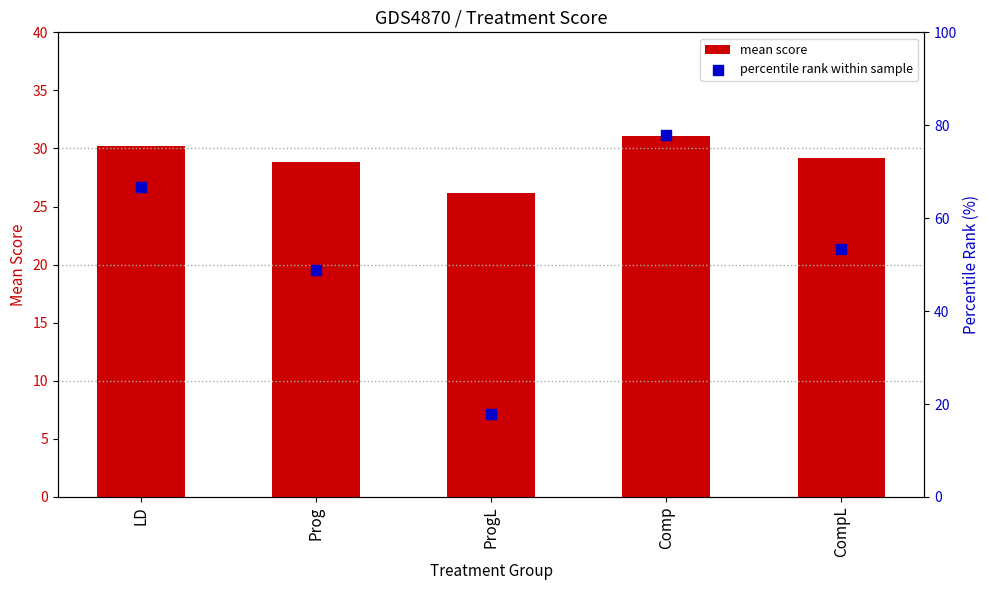

What is the total value across all series at LD?

96.9